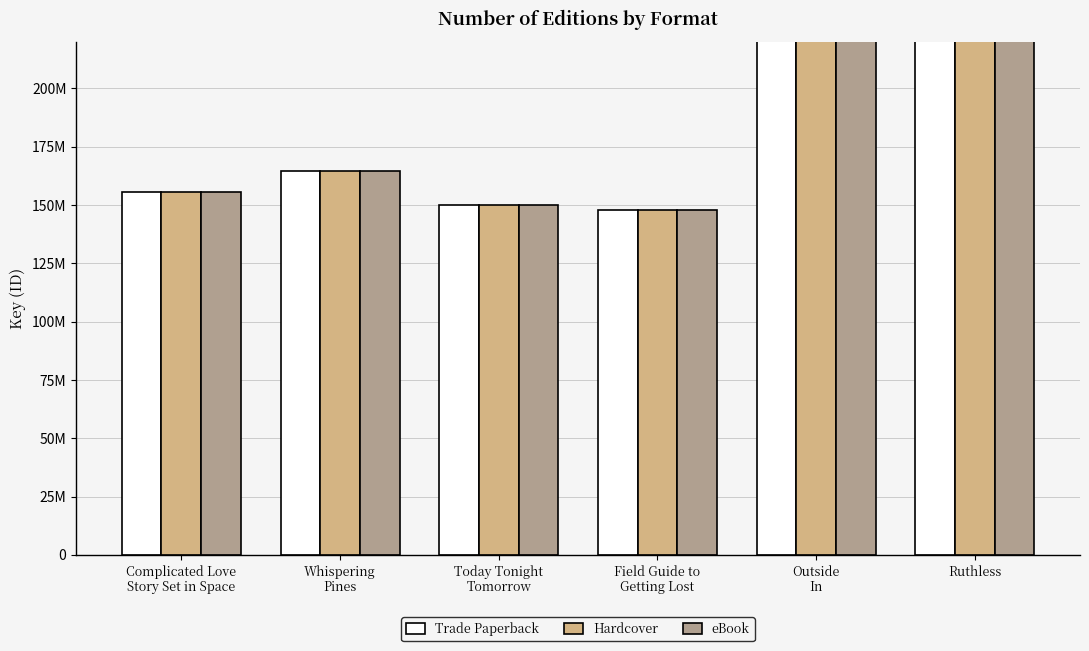

The Hardcover series shows 147821226 at Field Guide to
Getting Lost. True or false?

True